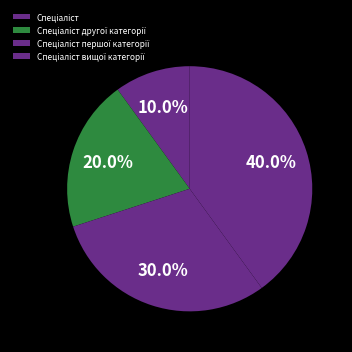

Rank the categories by value from lowest to highest.

Спеціаліст, Спеціаліст другої категорії, Спеціаліст першої категорії, Спеціаліст вищої категорії